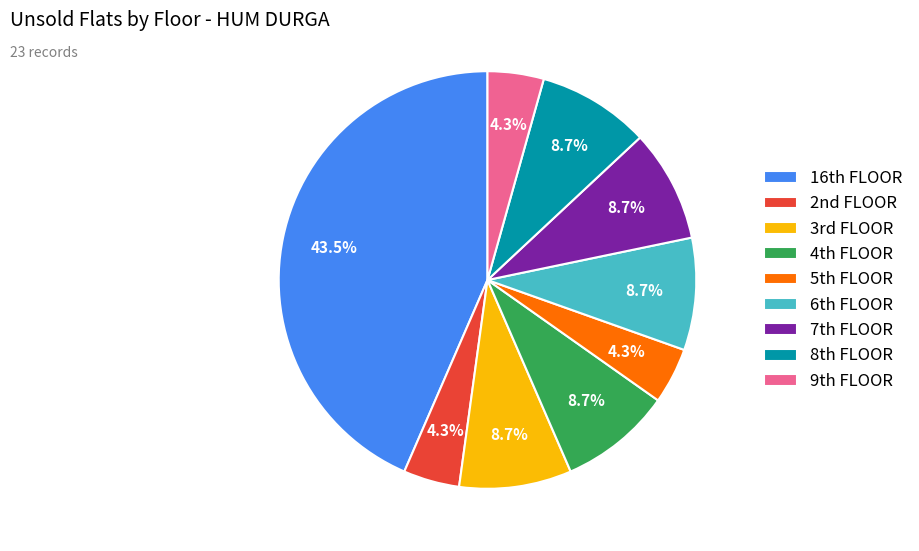

Count the number of slices in the pie.

9